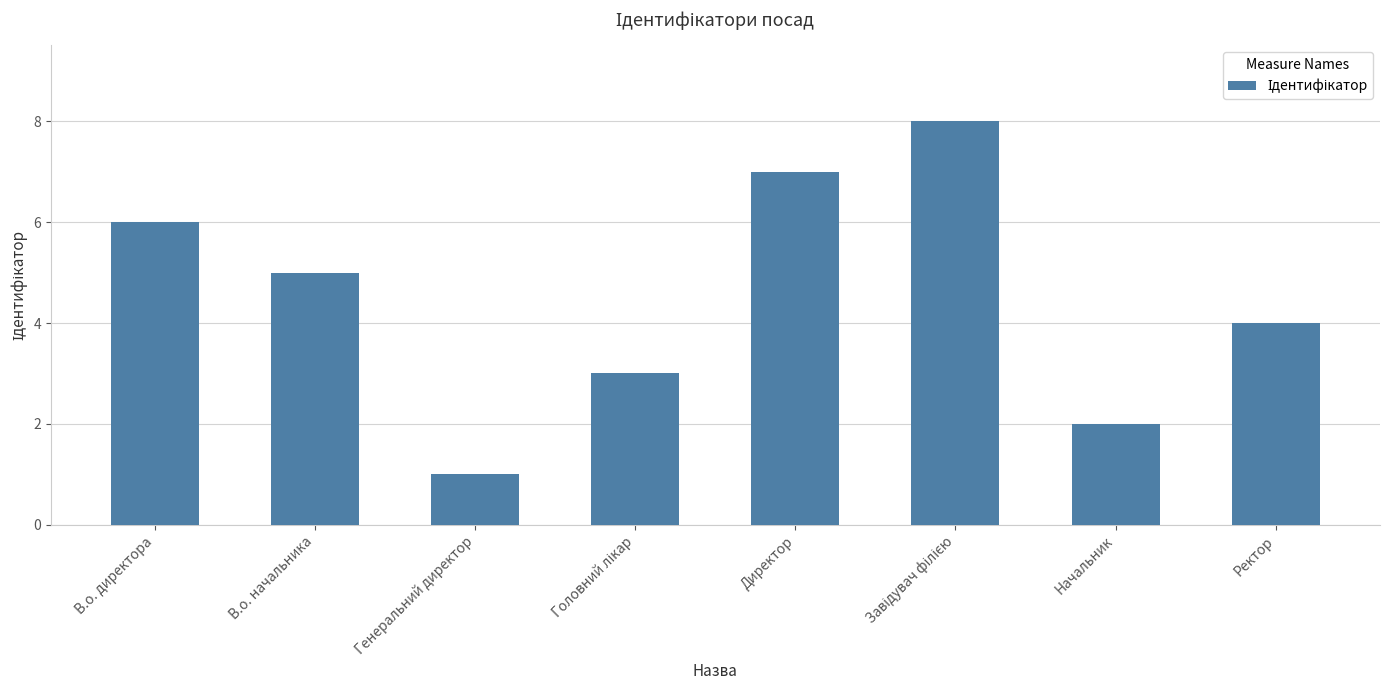

The chart shows a value of 4 at Ректор. True or false?

True